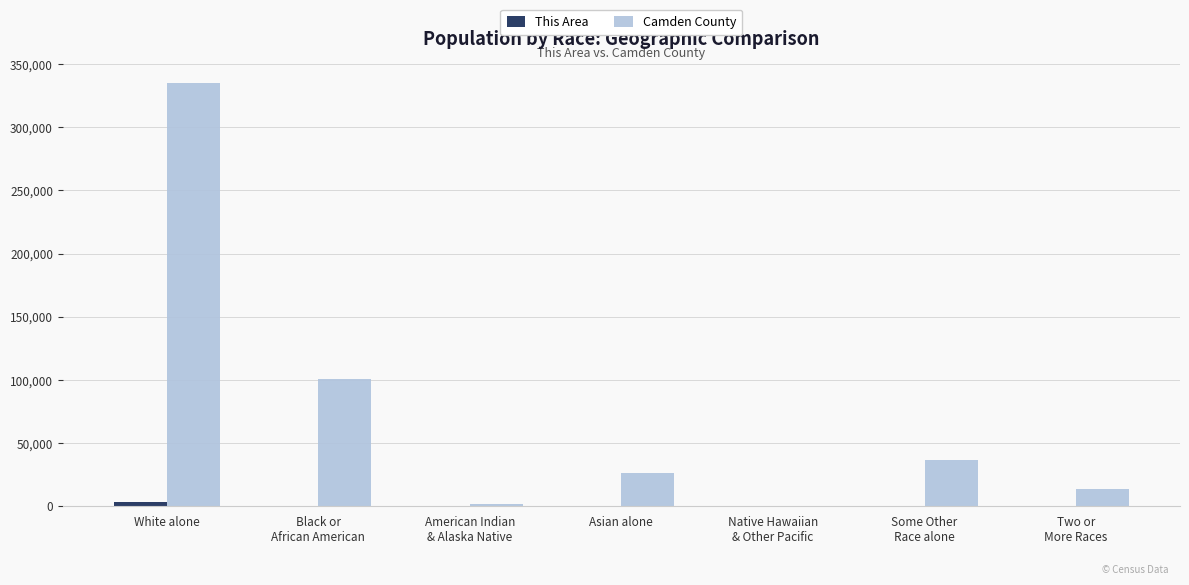

Which series has the largest total across all categories?

Camden County